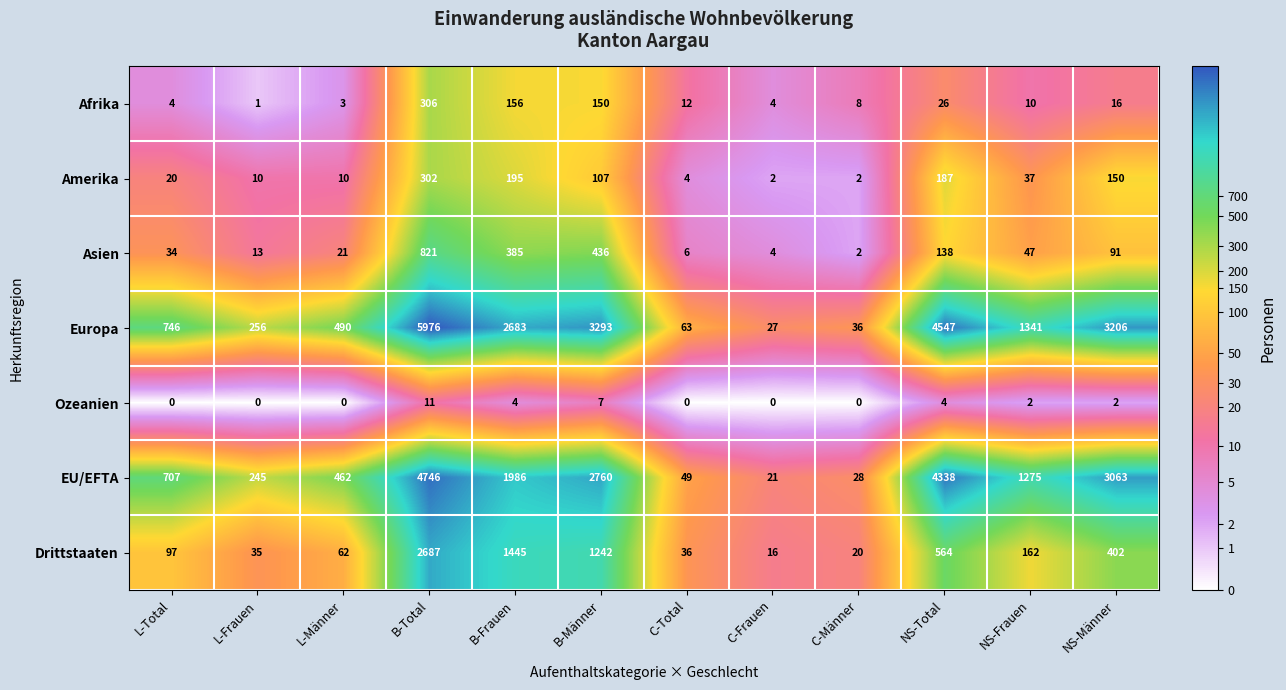

What is the sum of all EU/EFTA values?

19680